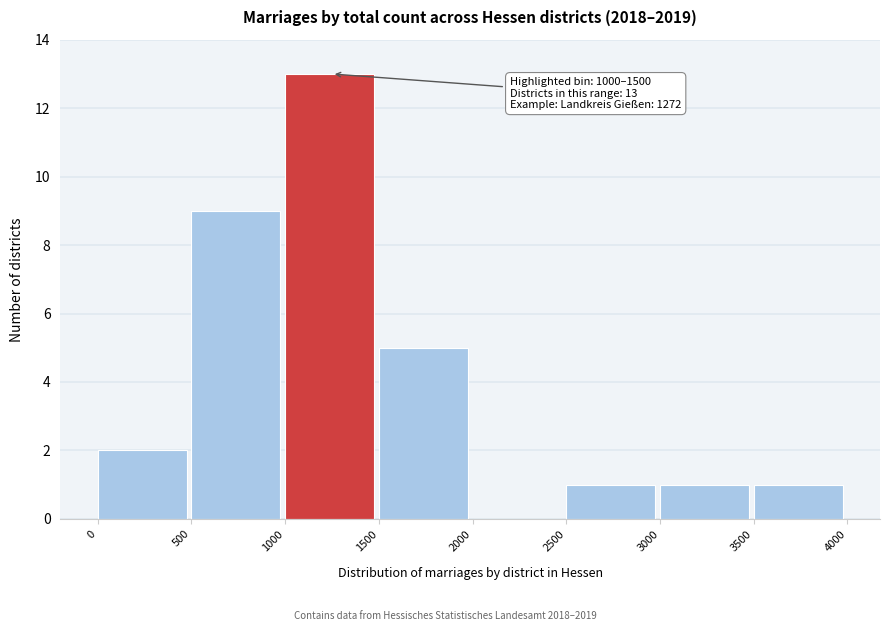

Over which range of the x-axis is the bar tallest?

1000 to 1500